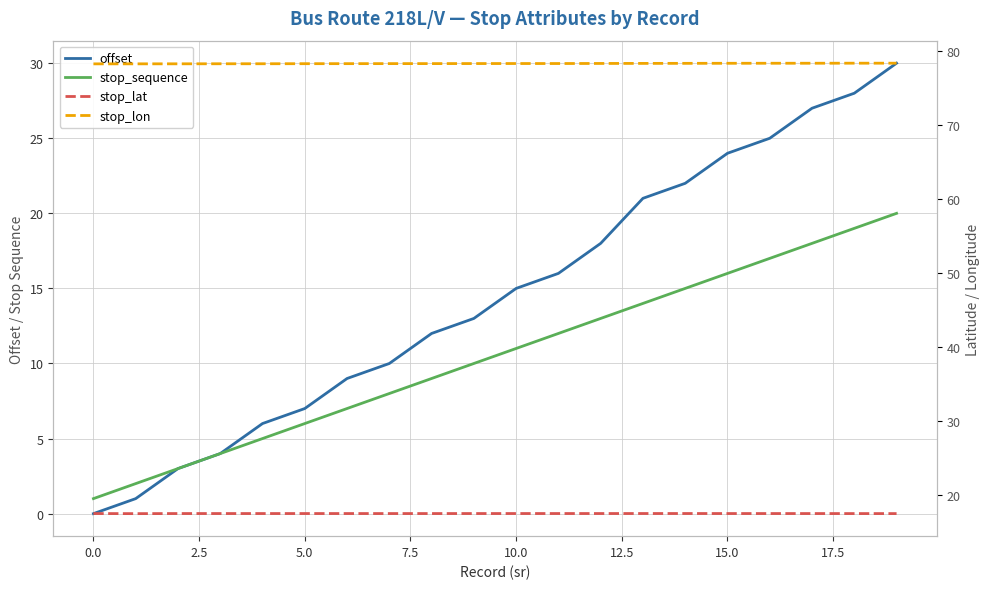

Which category has the highest value across all series?

19